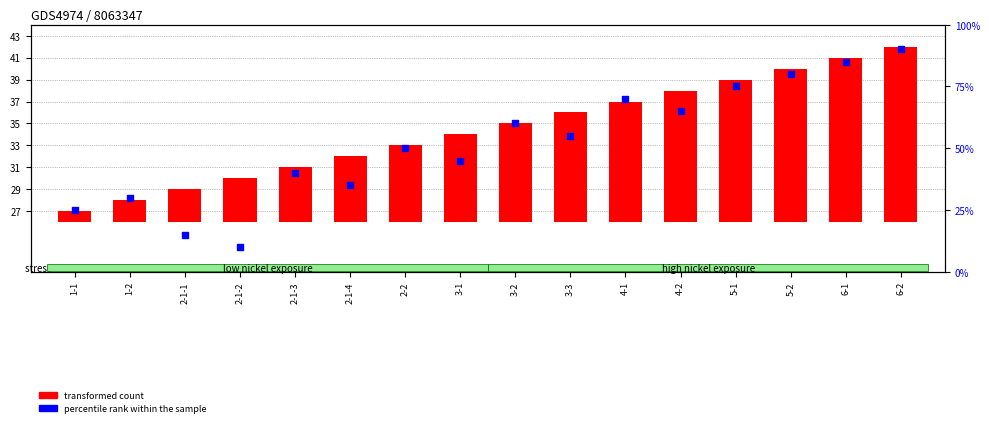

Which series has the largest Y range (max minus min)?

percentile rank within the sample